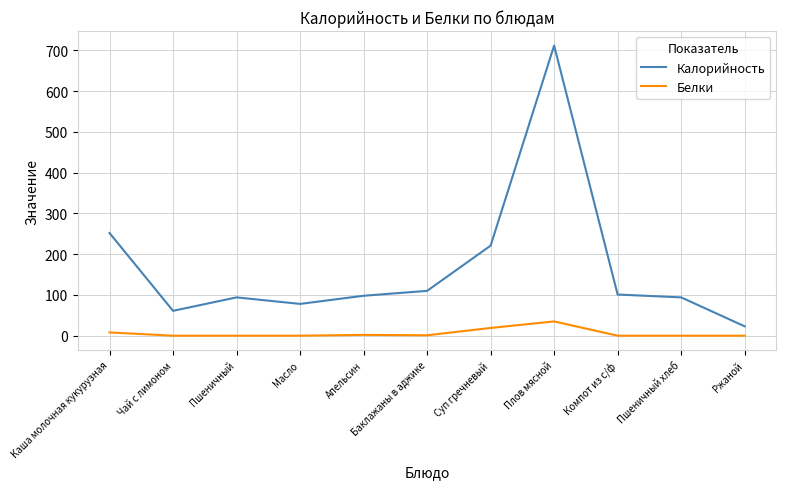

At which category does the chart reach its peak across all series?

Плов мясной